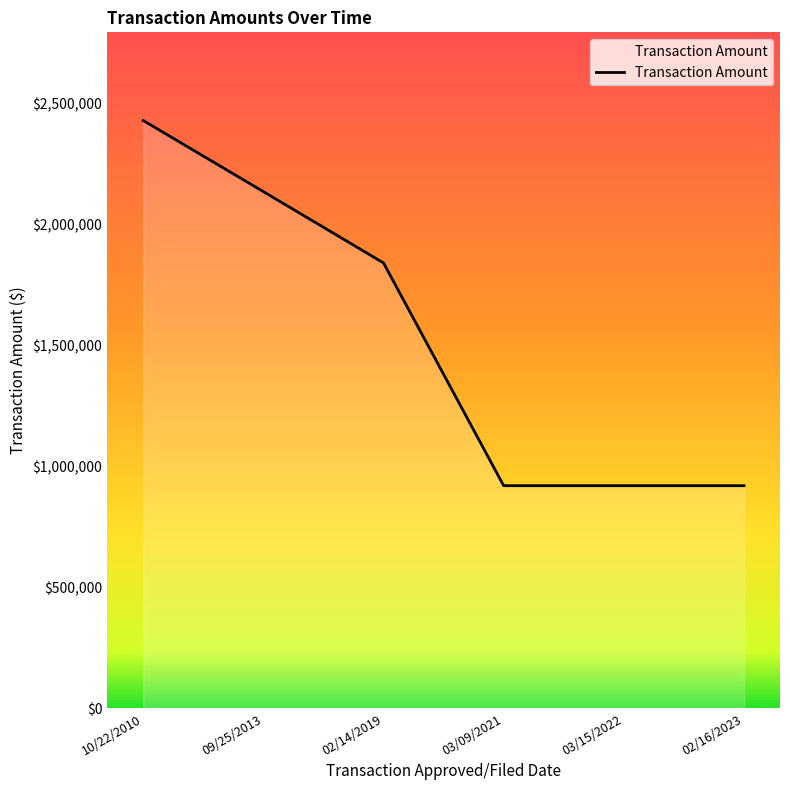

True or false: the data shows 2428125.0 at 10/22/2010.

True